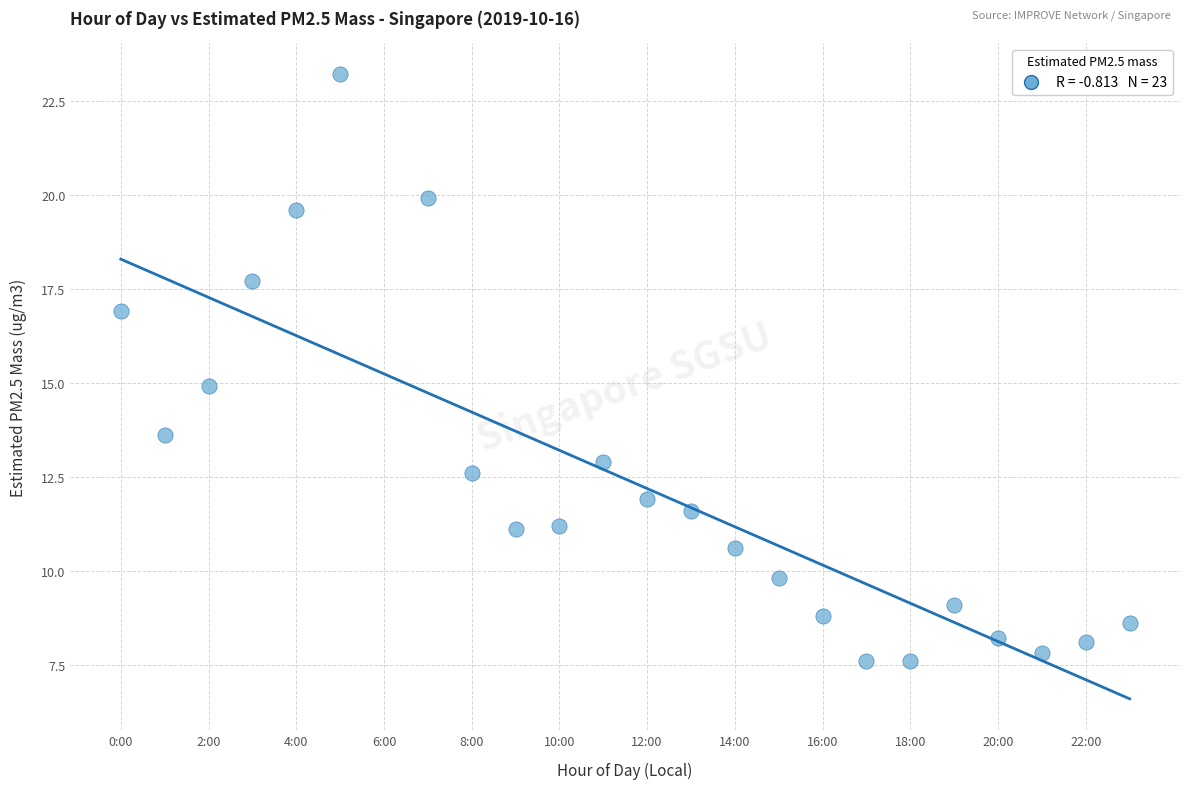

What is the range of Y values (max minus min)?

15.6